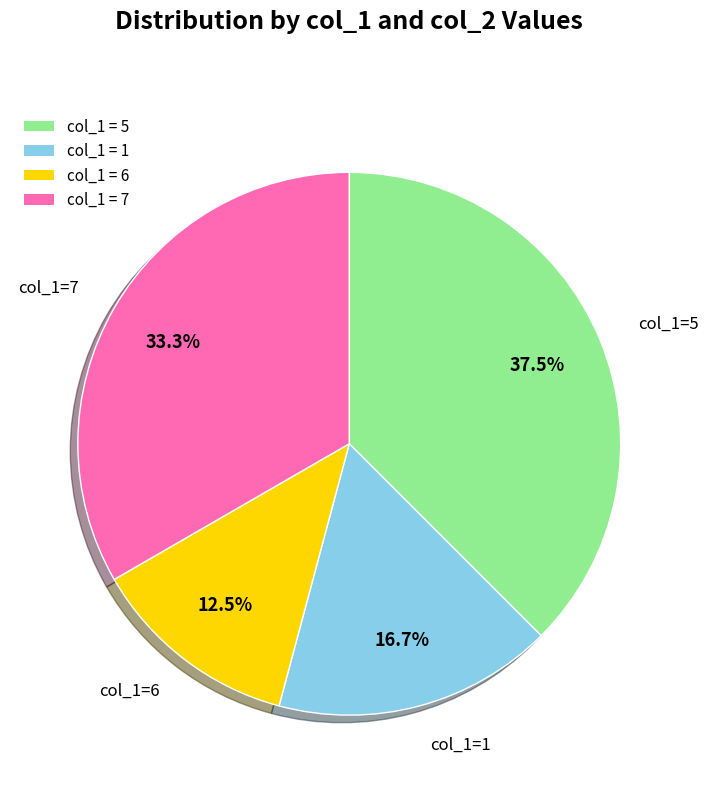

Rank the categories by value from lowest to highest.

col_1 = 6, col_1 = 1, col_1 = 7, col_1 = 5